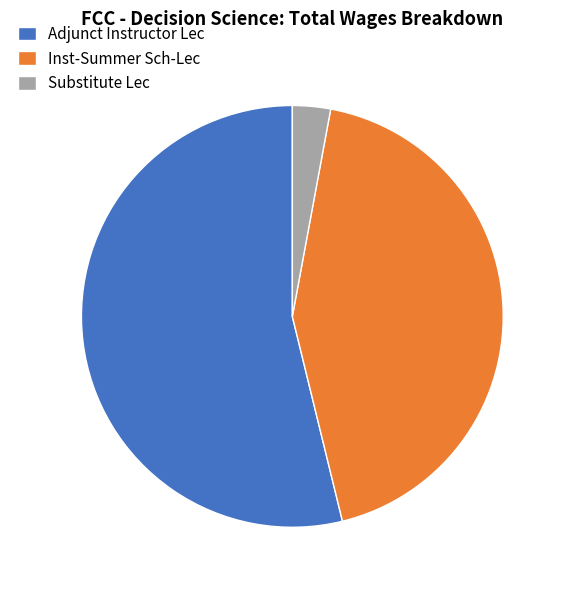

Do Inst-Summer Sch-Lec and Adjunct Instructor Lec together represent more than half of the pie?

Yes